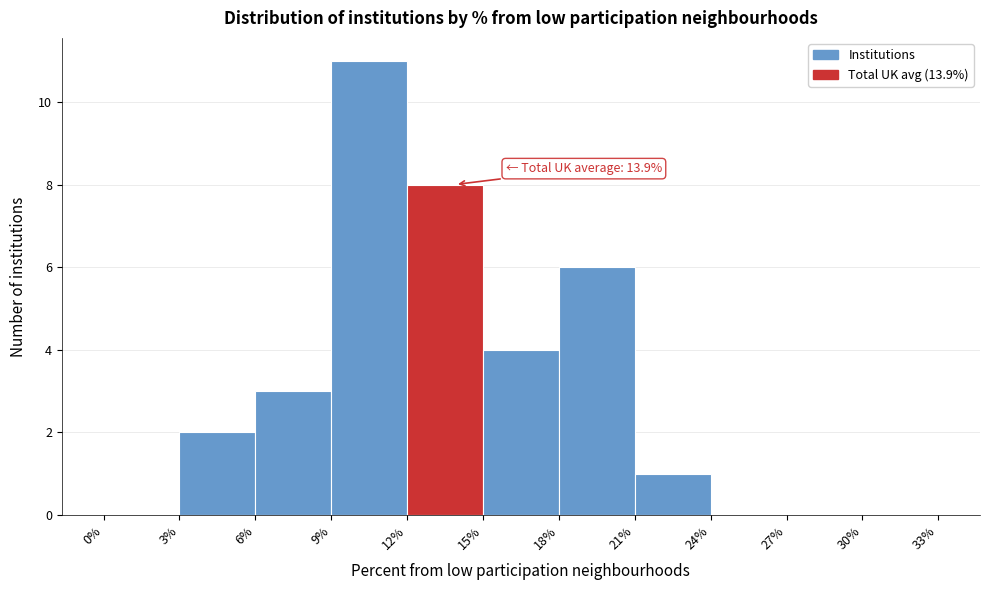

Which range on the x-axis has the tallest bar?

9% to 12%